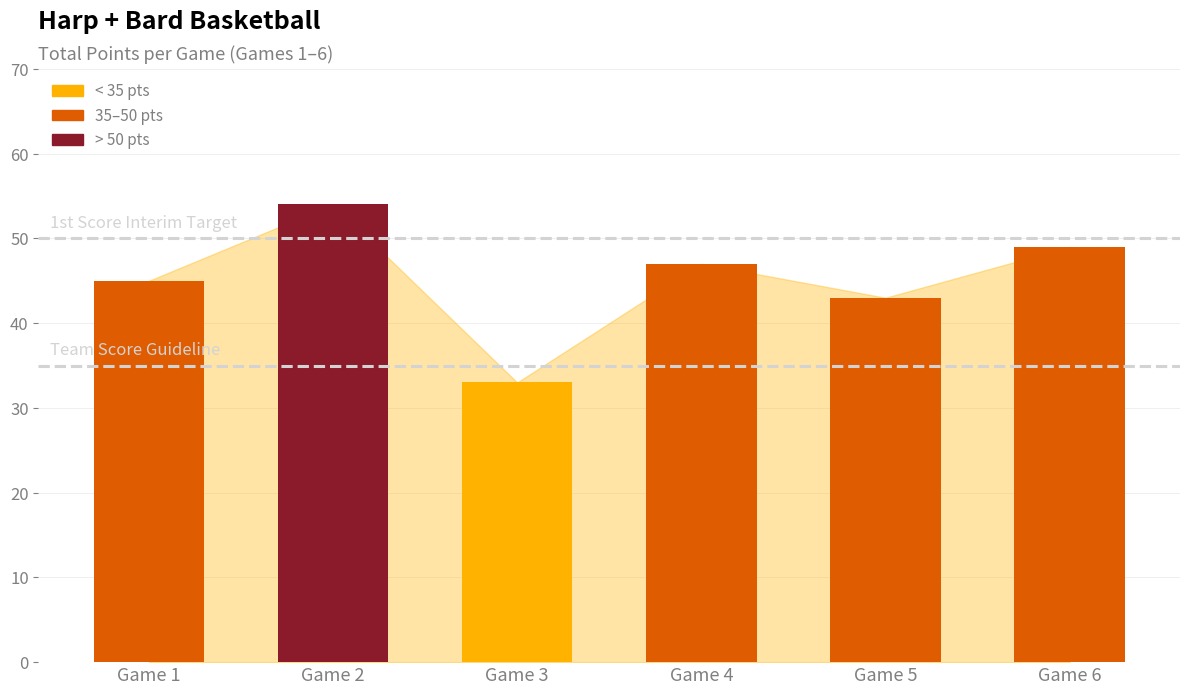

List the labels in order of value, largest first.

Game 2, Game 6, Game 4, Game 1, Game 5, Game 3